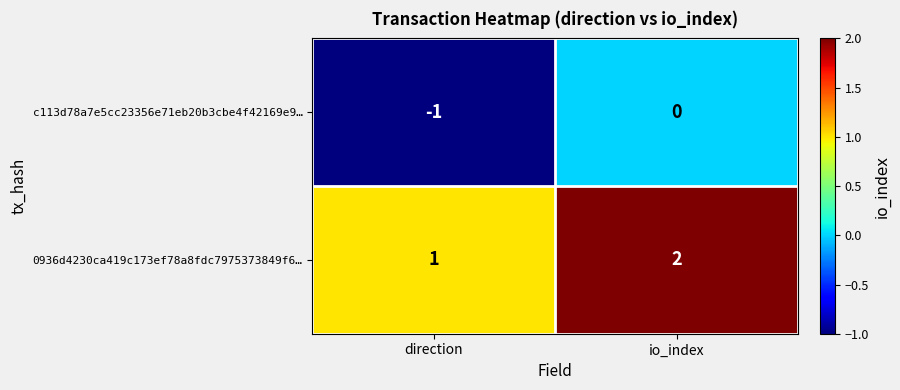

At which label is c113d78a7e5cc23356e71eb20b3cbe4f42169e9… closest to 0?

io_index